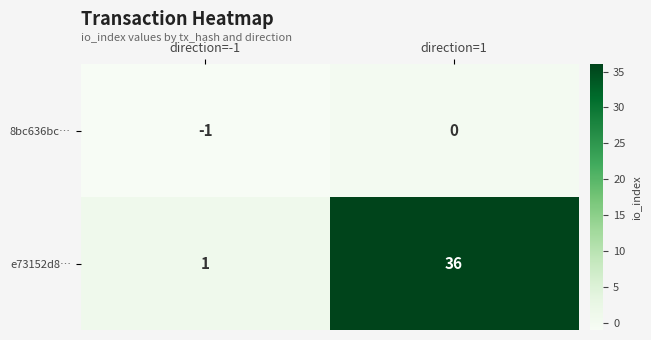

The e73152d8… series shows 13 at direction=1. True or false?

False